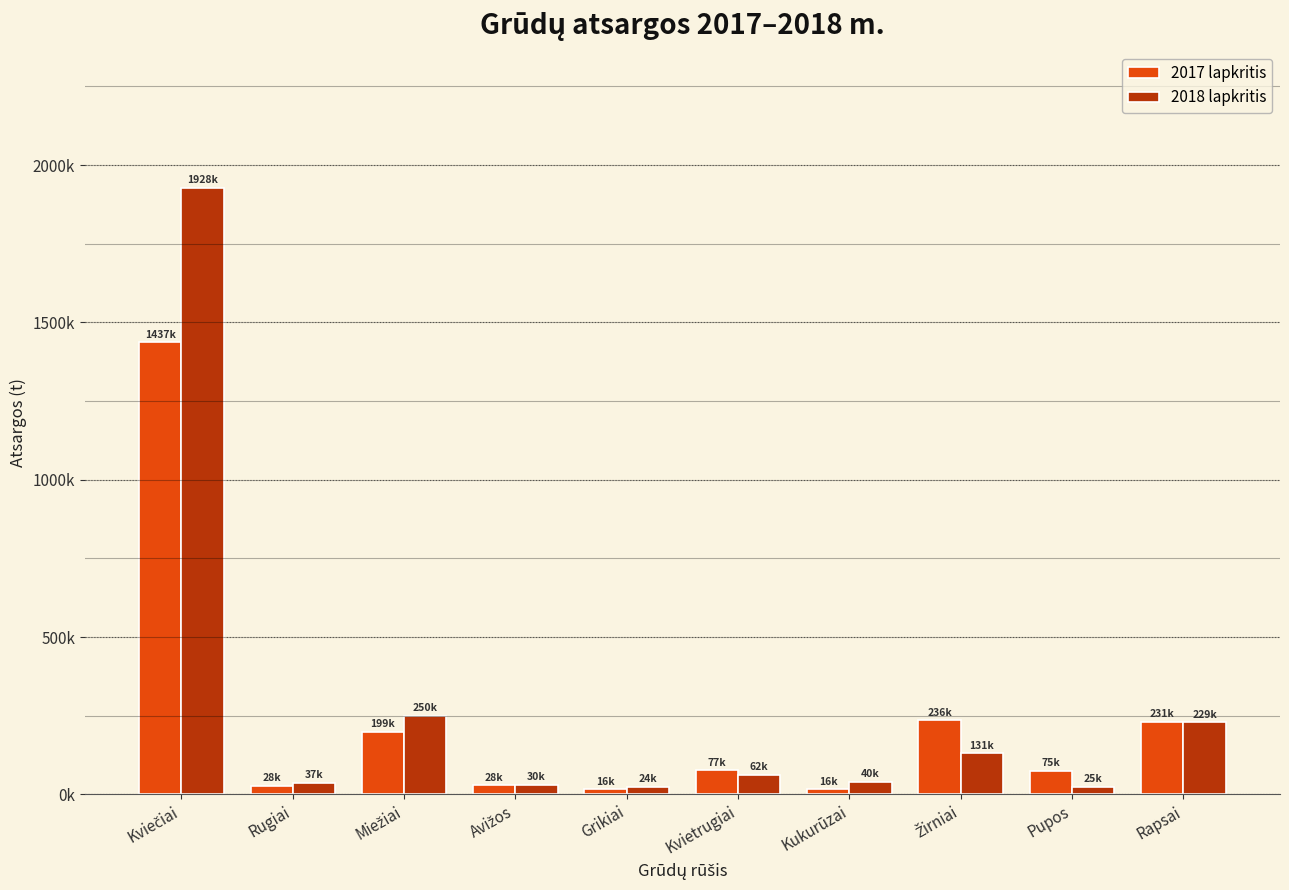

Does the chart contain any negative values?

No